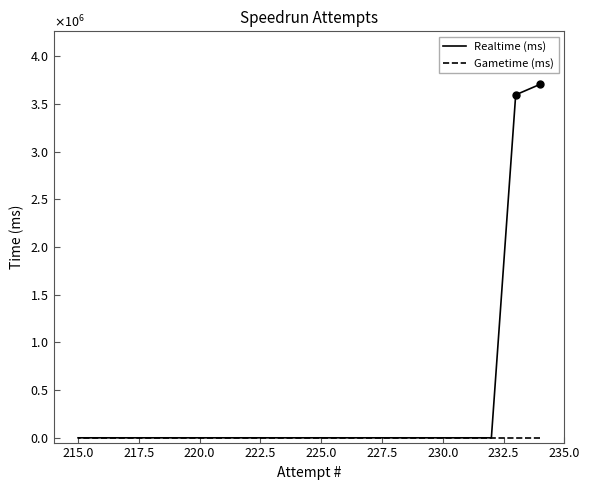

True or false: Realtime (ms) has more than 2 interior local peaks.

False